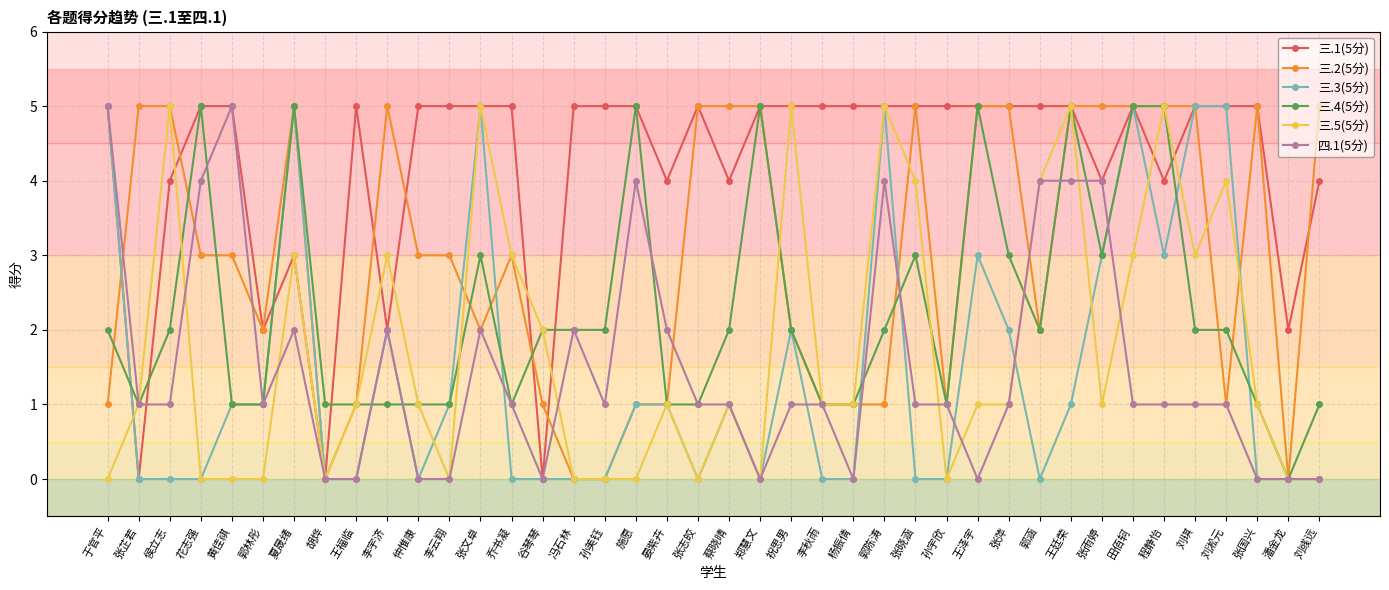

Is it true that 三.2(5分) equals 7 at 田佰轲?

False